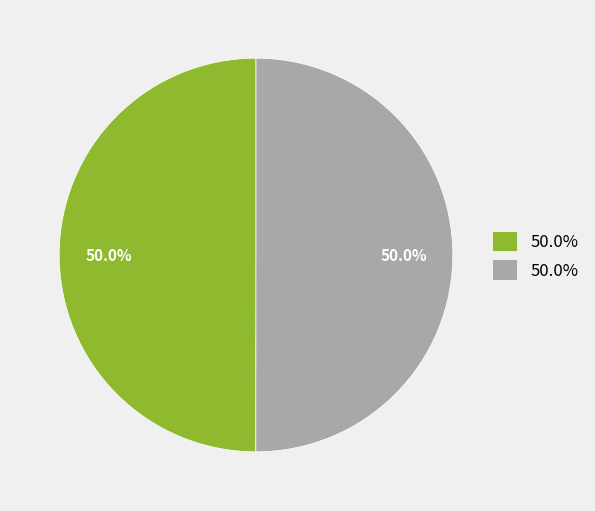

How many slices are in this pie chart?

2